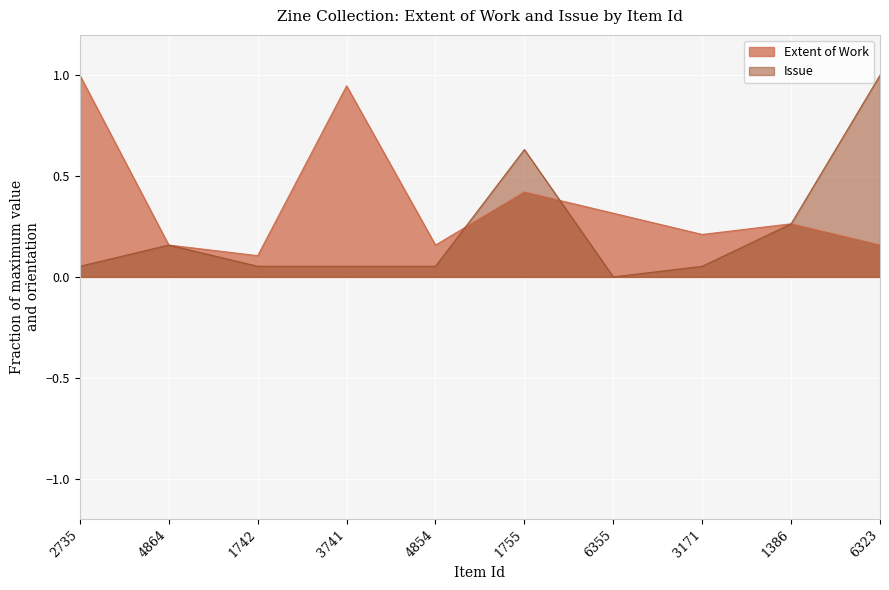

What is the total value across all series at 3171?

0.3